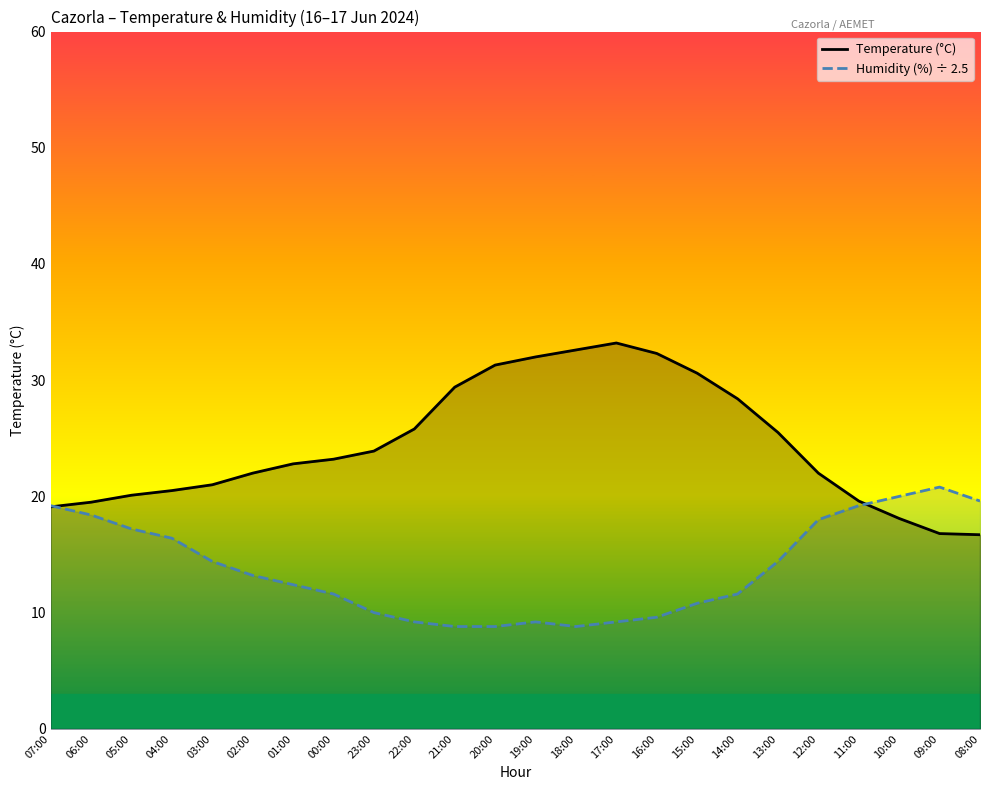

True or false: Humidity (%) ÷ 2.5 has a value of 9.2 at 22:00.

True